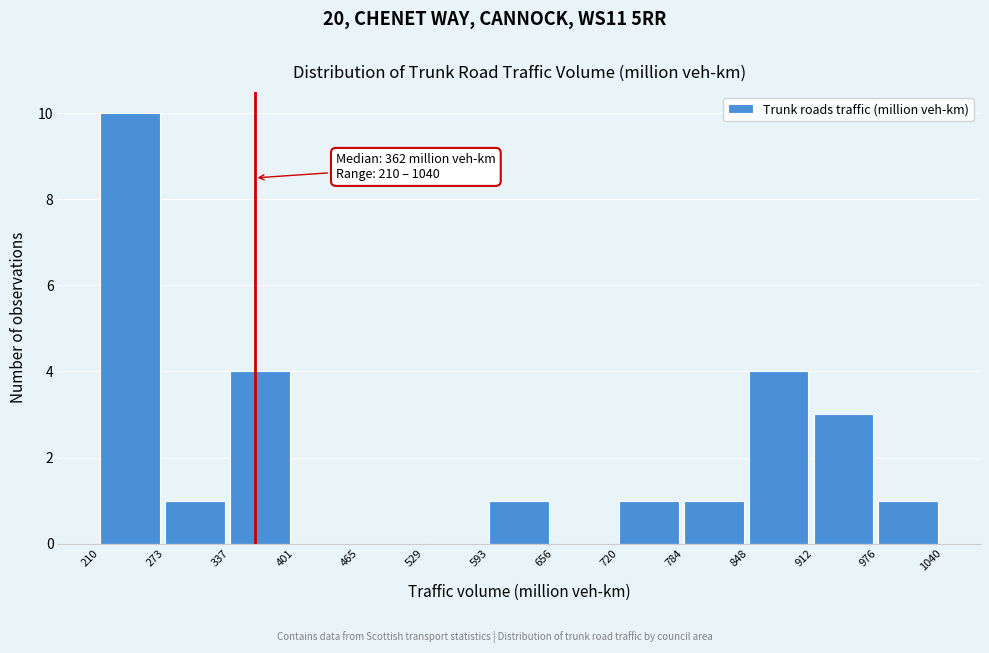

Over which range of the x-axis is the bar tallest?

210 to 273